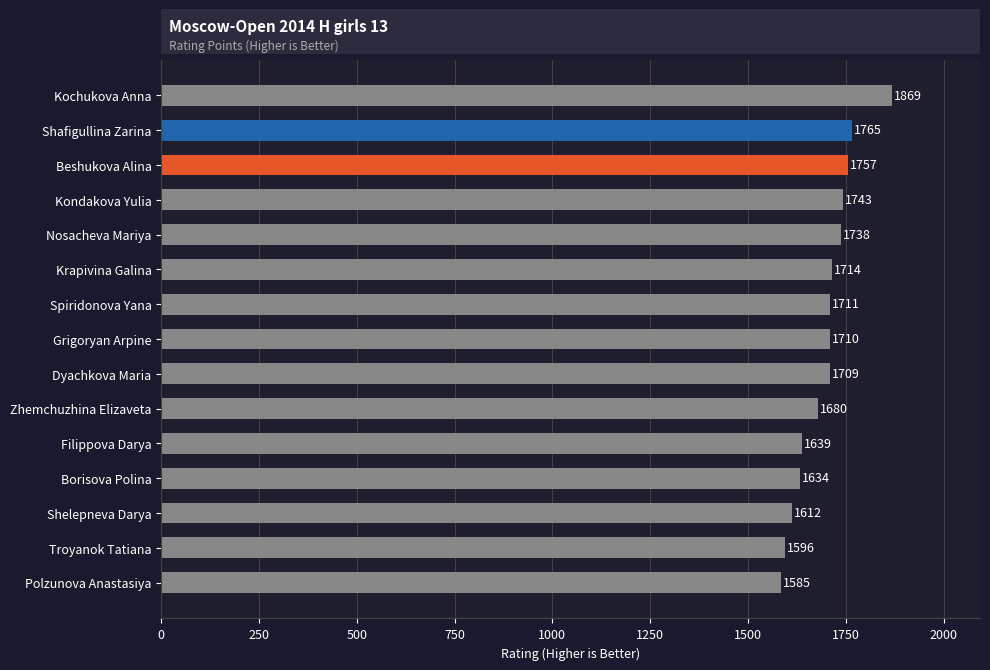

What is the maximum value shown in the chart?

1869